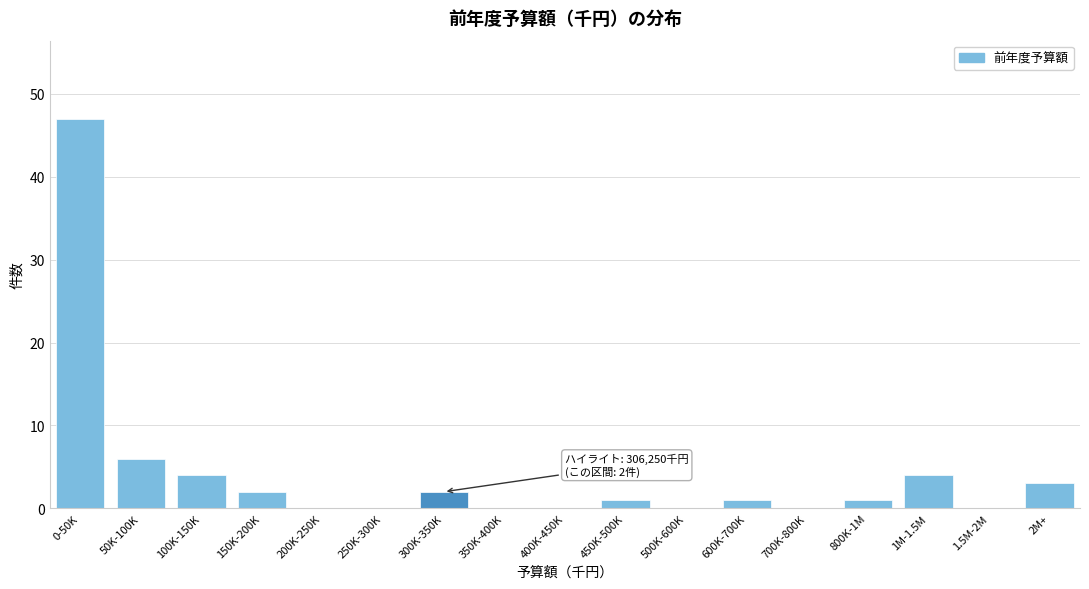

Reading right to left, what are all the values shown in this chart?

2M+=3	1.5M-2M=0	1M-1.5M=4	800K-1M=1	700K-800K=0	600K-700K=1	500K-600K=0	450K-500K=1	400K-450K=0	350K-400K=0	300K-350K=2	250K-300K=0	200K-250K=0	150K-200K=2	100K-150K=4	50K-100K=6	0-50K=47